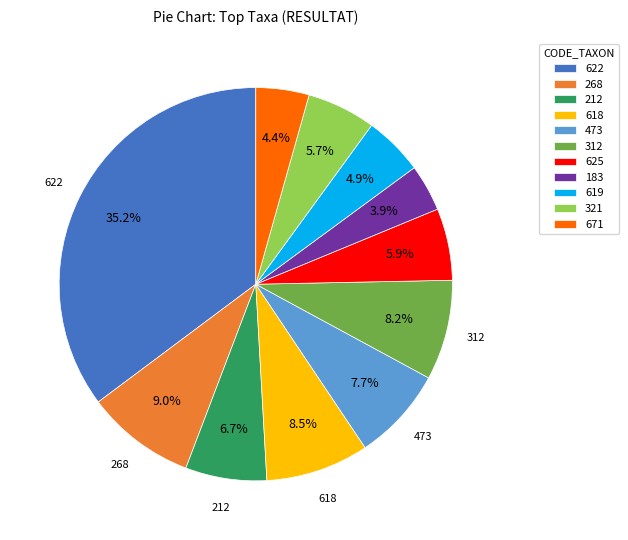

Does 268 account for over 50% of the chart?

No